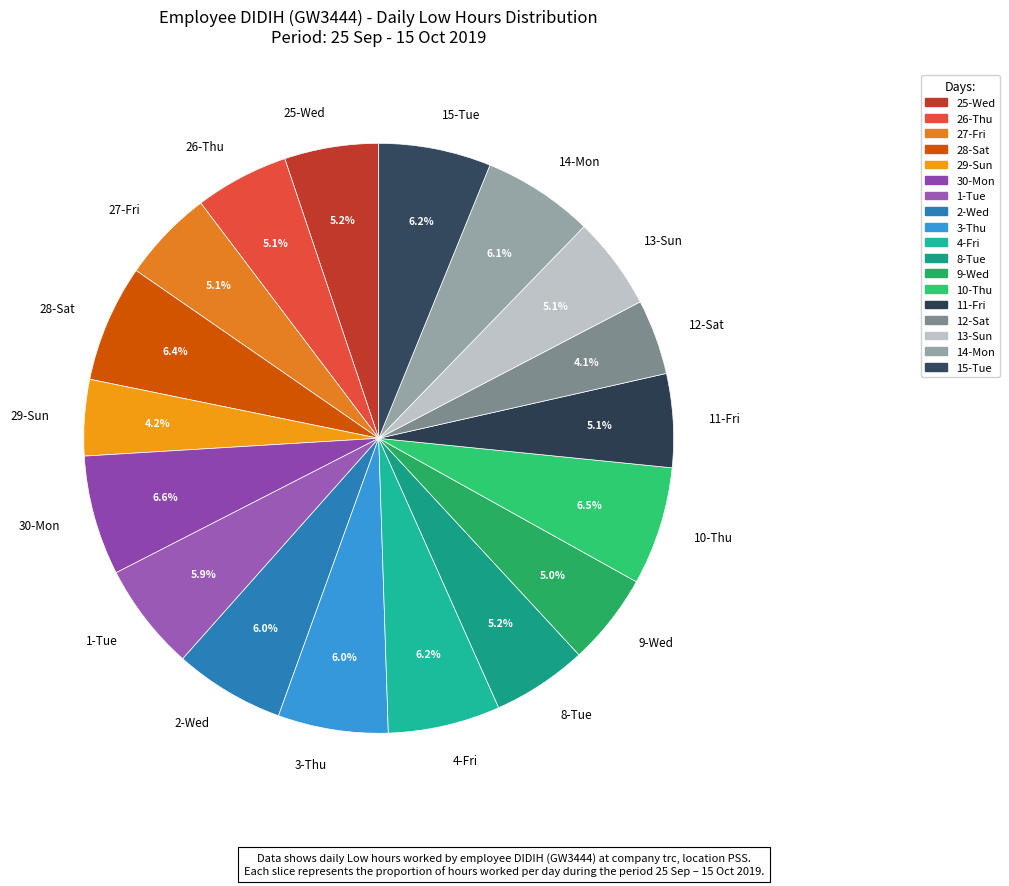

Which has a higher value, 13-Sun or 30-Mon?

30-Mon